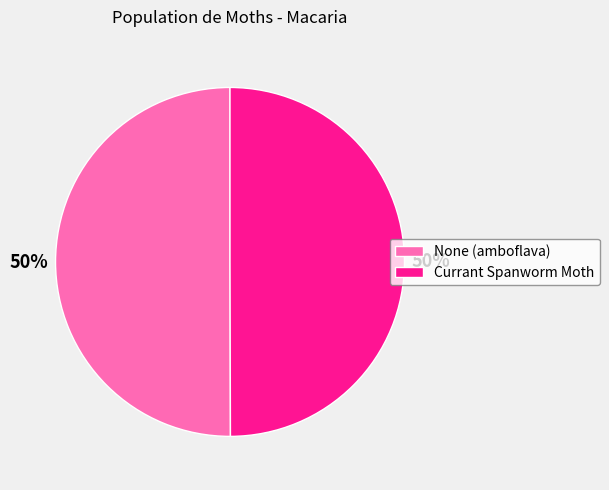

To the nearest percent, what portion does Currant Spanworm Moth represent?

50%